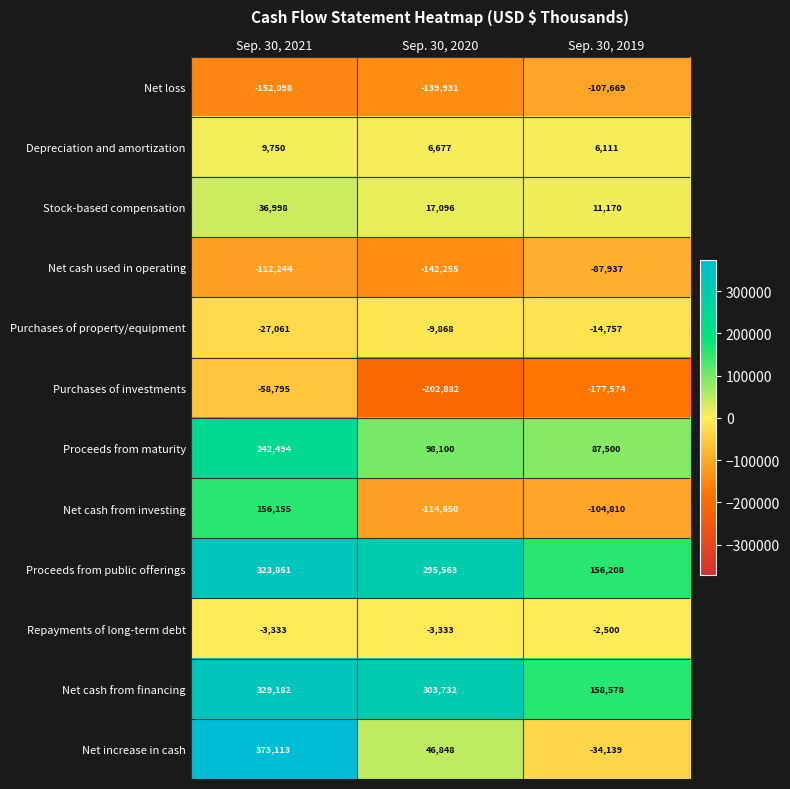

Count the Stock-based compensation values in the range 11170 to 36998.

3